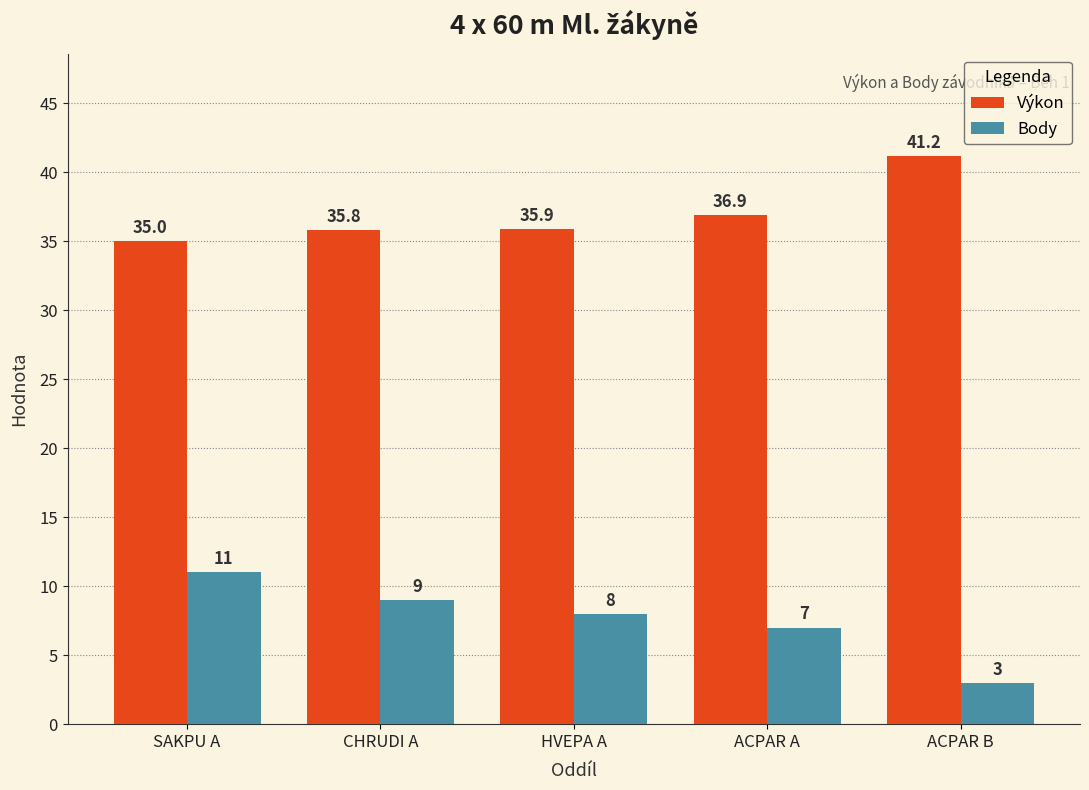

At which category does the chart reach its minimum across all series?

ACPAR B